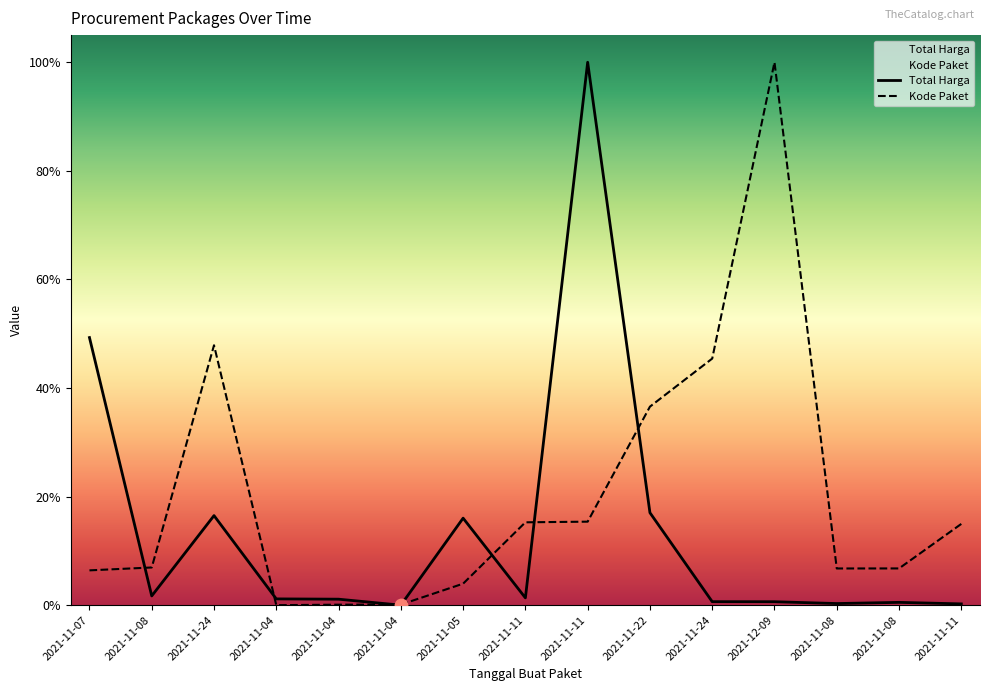

Which series has the largest total across all categories?

Kode Paket